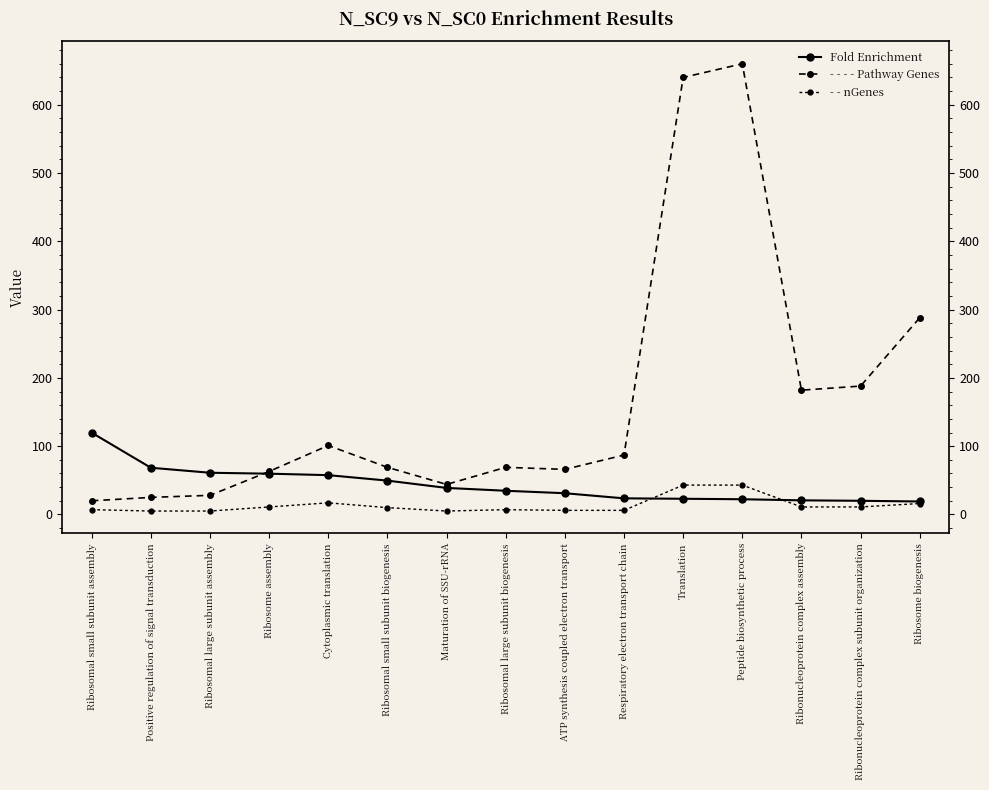

True or false: Pathway Genes has a value of 120.7 at Ribonucleoprotein complex assembly.

False